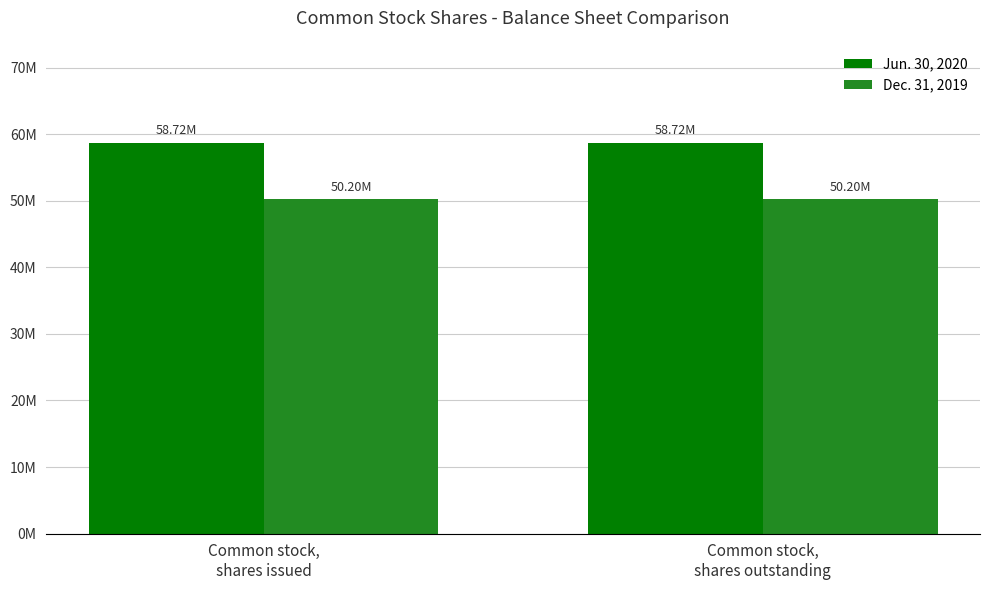

The value of Dec. 31, 2019 at Common stock,
shares issued is 50198044. True or false?

True